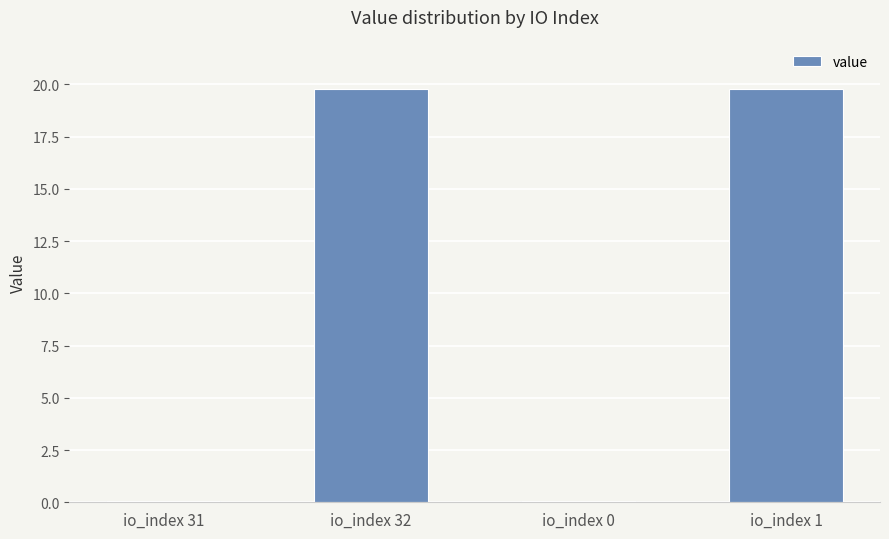

How many categories are shown in the chart?

4